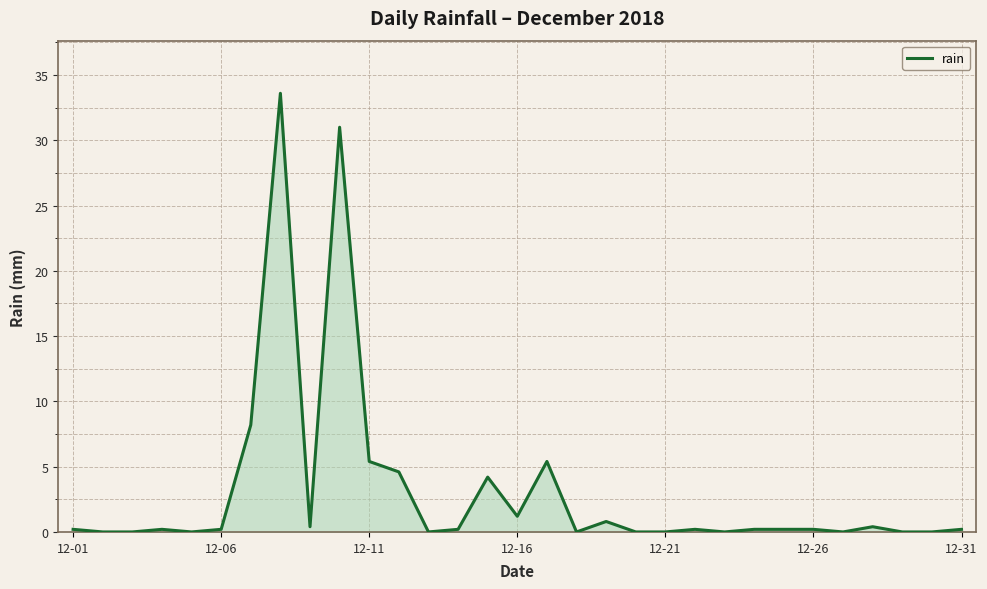

What is the maximum value shown in the chart?

33.6